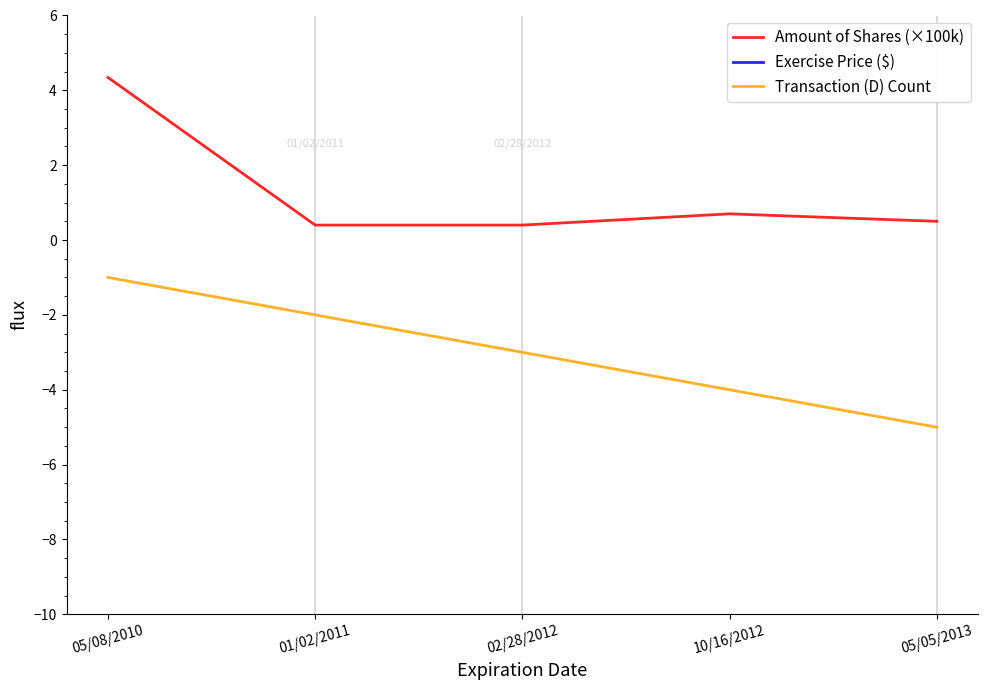

Where does the Exercise Price ($) series first go above 21?

01/02/2011